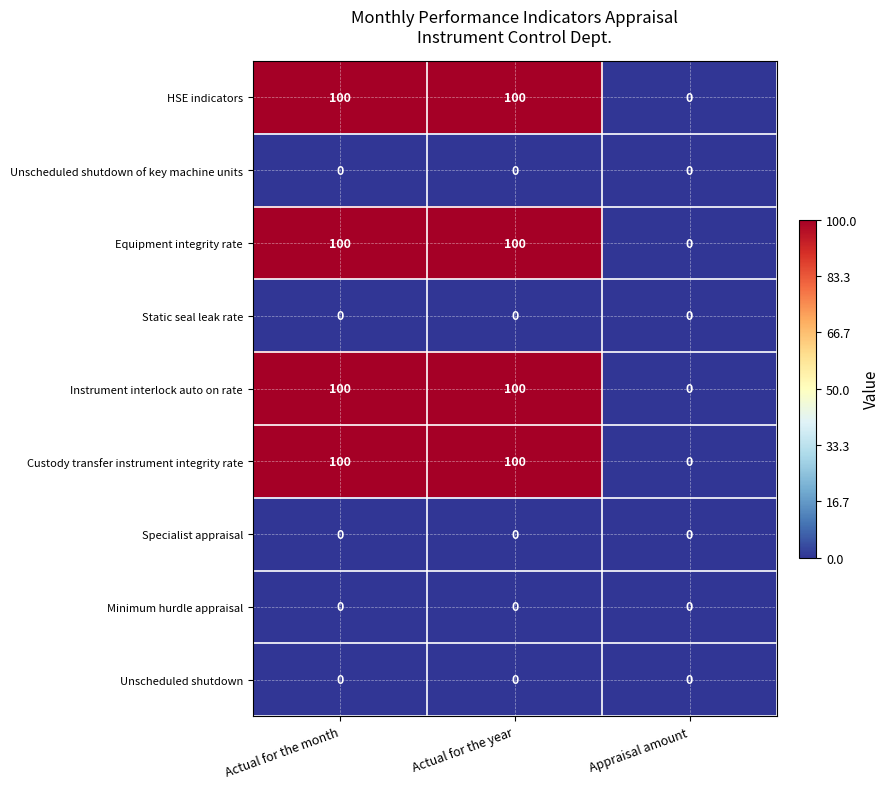

What is the spread (max minus min) of values at Actual for the month?

100